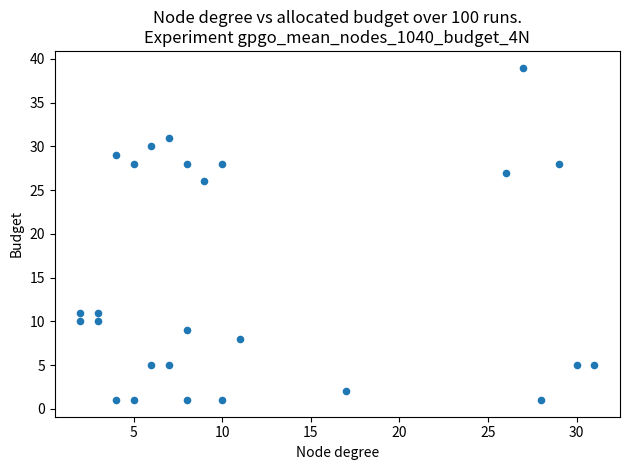

What Y value in the scatter plot is closest to 20?

26